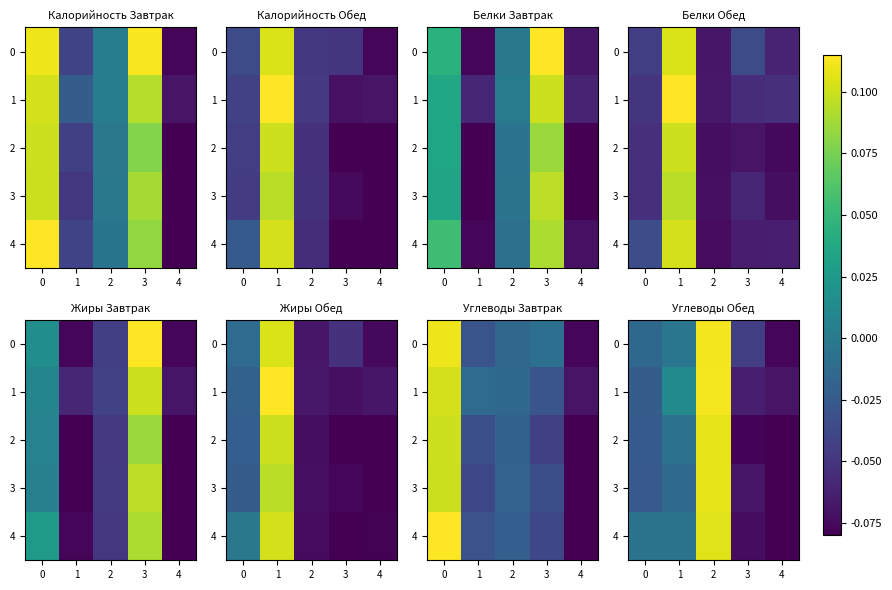

At how many categories does at least one series exceed 0?

2